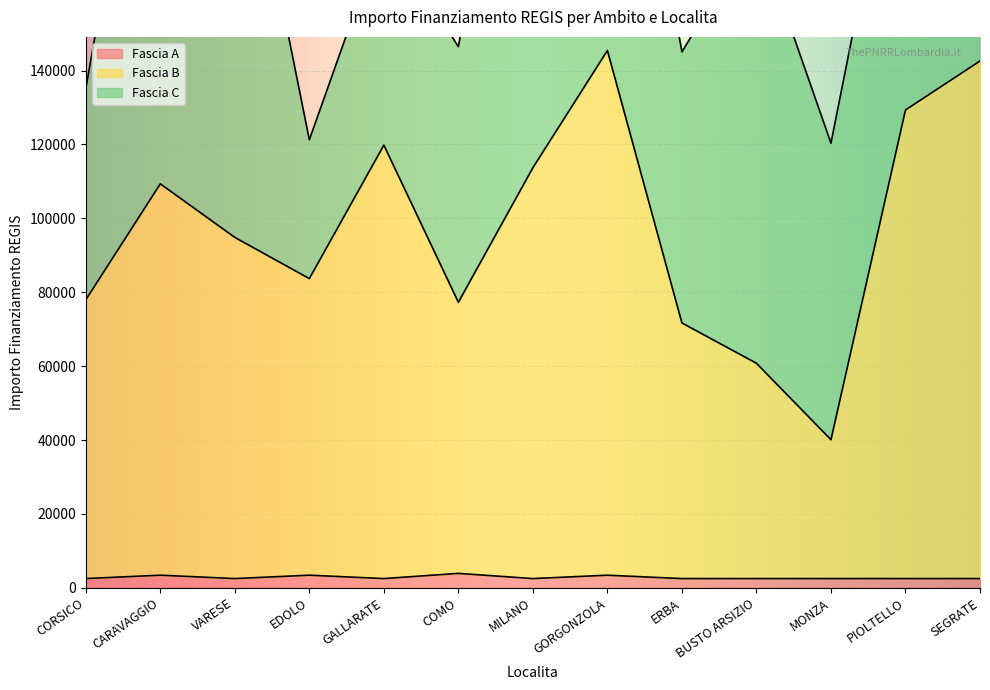

True or false: Fascia A has more than 0 points higher than both neighbors.

True